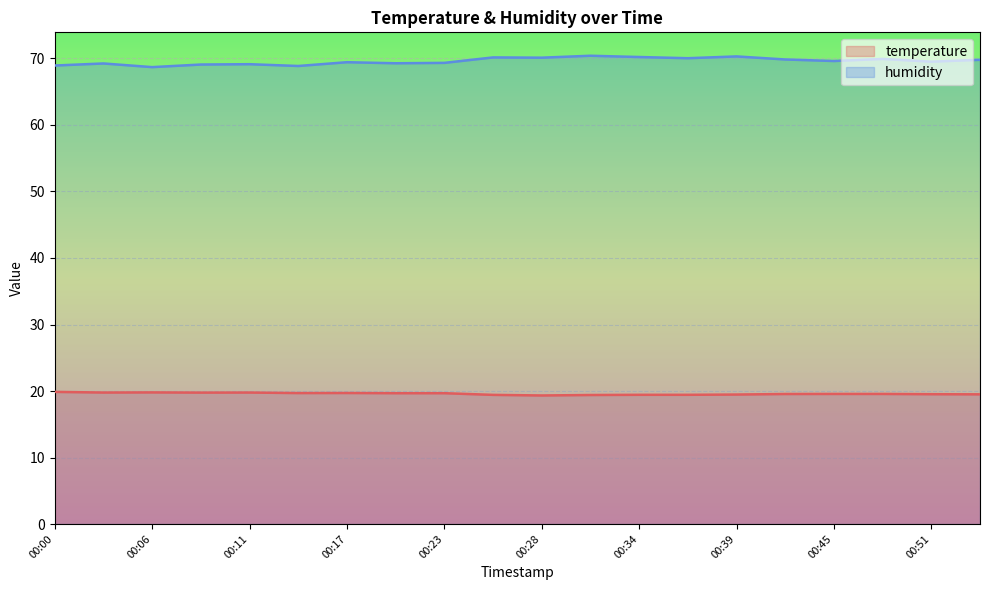

List the series in order of their peak value, highest first.

humidity, temperature